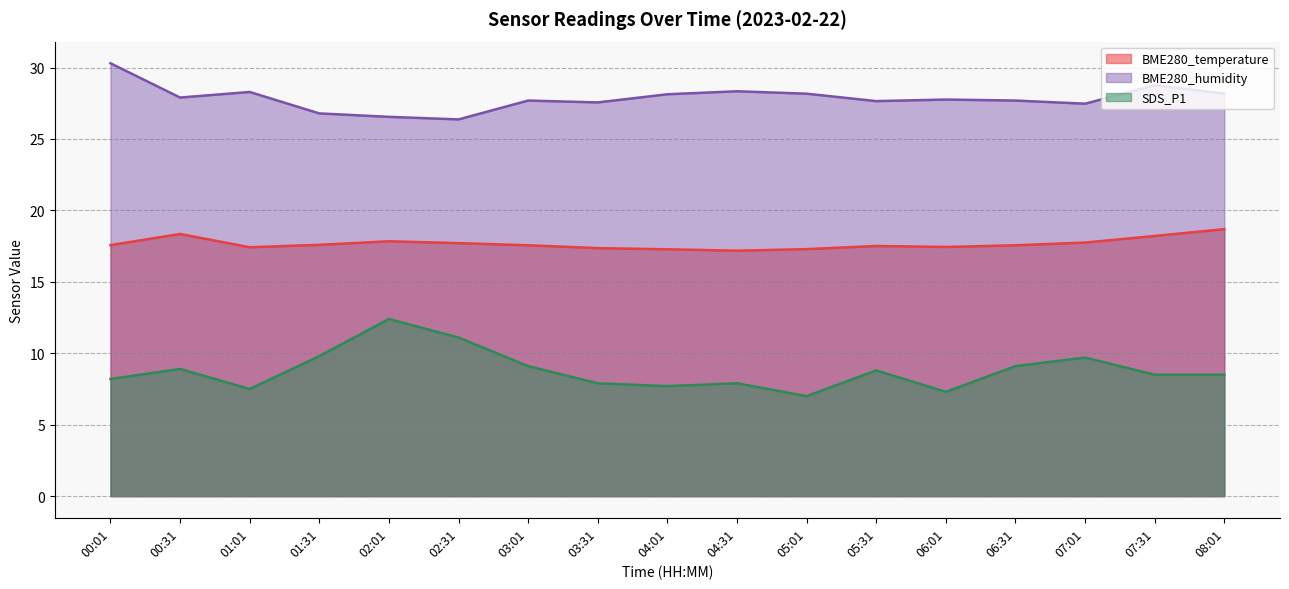

Is the value of SDS_P1 at 04:31 greater than the value of BME280_temperature at 02:01?

No